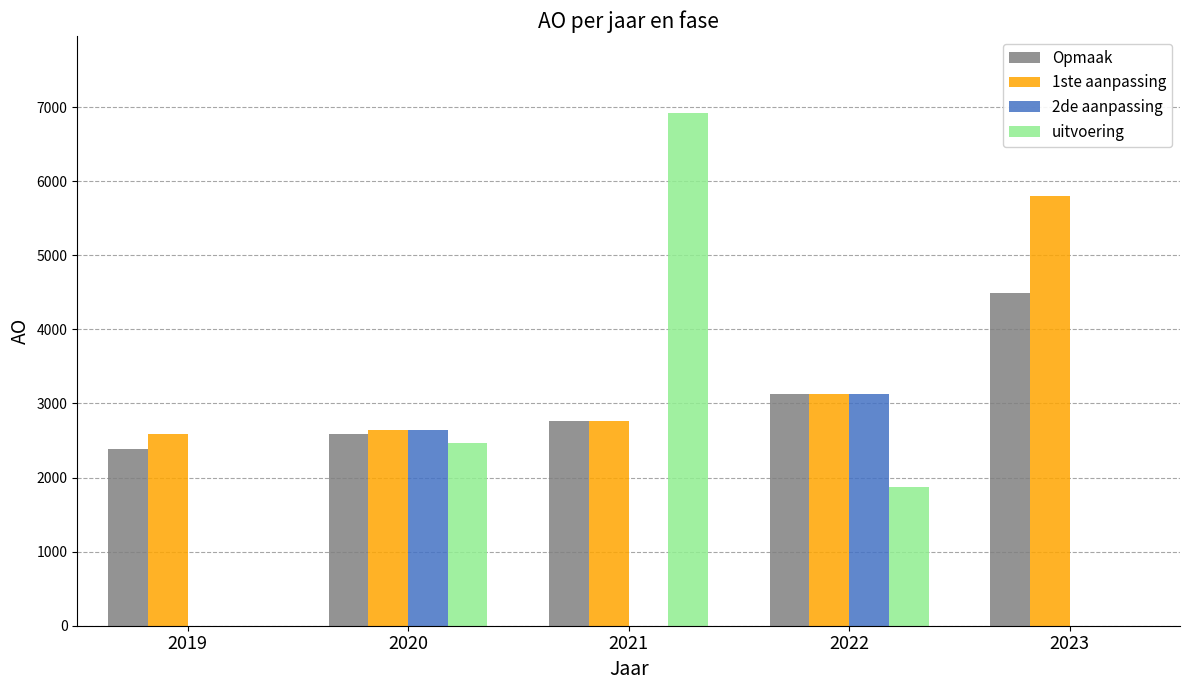

Which label corresponds to the largest value in the chart?

2021